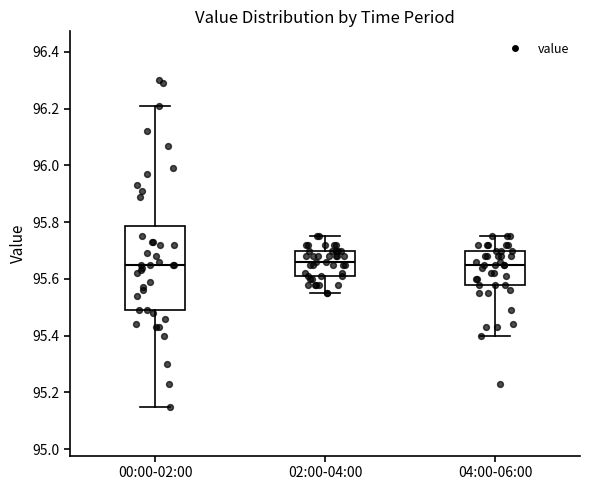

Reading left to right, transcribe this box plot: for each box, give where its median line is, the range the box spans, and where its two whiskers end, as read against the y-axis. The values are not printed on the chart, so give them approximately, as read against the axis.

00:00-02:00: median 95.66, box 95.50 to 95.78, whiskers 95.16 to 96.22
02:00-04:00: median 95.66, box 95.62 to 95.70, whiskers 95.56 to 95.76
04:00-06:00: median 95.66, box 95.58 to 95.70, whiskers 95.40 to 95.76